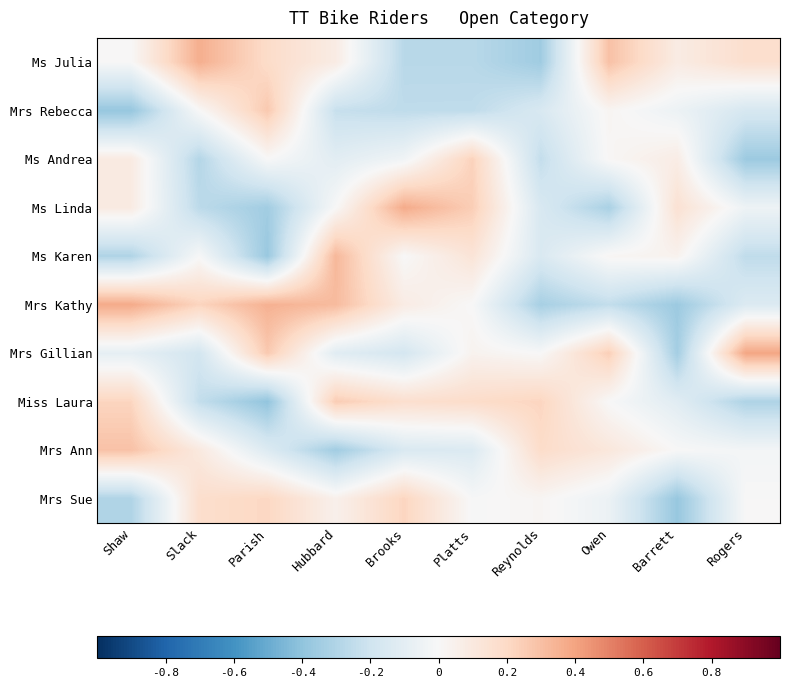

How many data points does each series have?

10